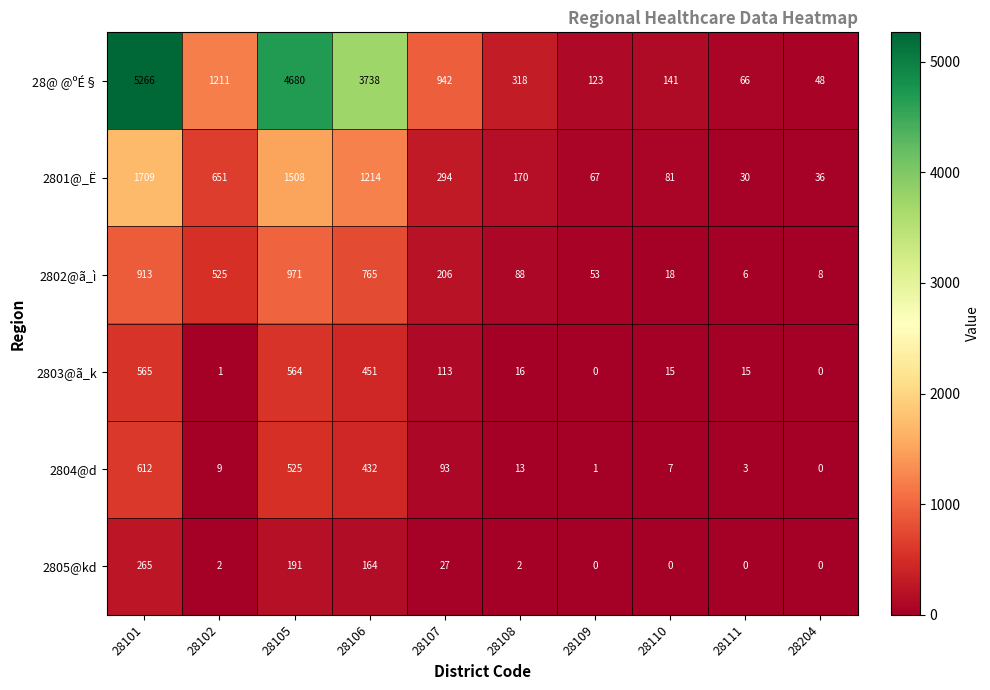

What is the highest value of the 2804@d series?

612